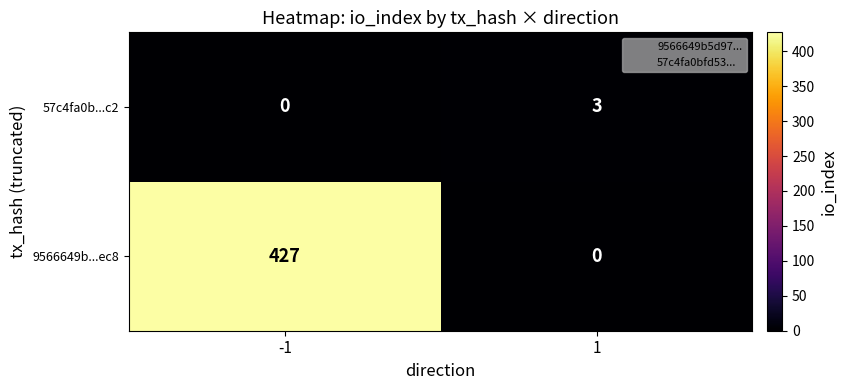

What is the sum of all 57c4fa0b...c2 values?

3